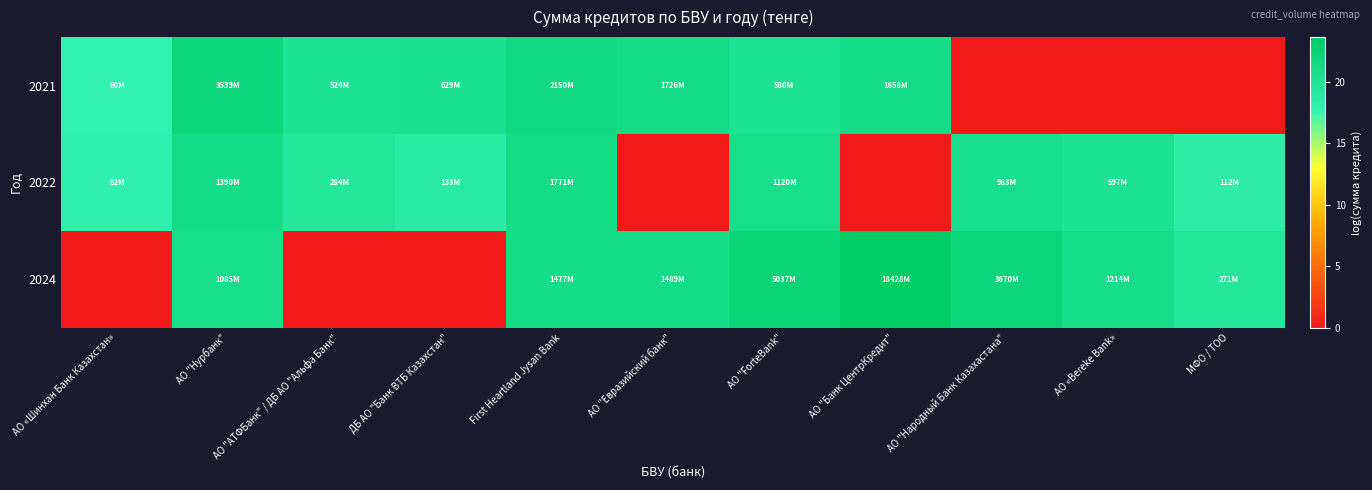

Reading right to left, list all the values displayed in this chart.

2021: МФО / ТОО=0.0	АО «Bereke Bank»=0.0	АО "Народный Банк Казахастана"=0.0	АО "Банк ЦентрКредит"=21.2	АО "ForteBank"=20.2	АО "Евразийский банк"=21.3	First Heartland Jysan Bank=21.5	ДБ АО "Банк ВТБ Казахстан"=20.3	АО "АТФБанк" / ДБ АО "Альфа Банк"=20.1	АО "Нурбанк"=22.0	АО «Шинхан Банк Казахстан»=17.9
2022: МФО / ТОО=18.5	АО «Bereke Bank»=20.2	АО "Народный Банк Казахастана"=20.7	АО "Банк ЦентрКредит"=0.0	АО "ForteBank"=20.8	АО "Евразийский банк"=0.0	First Heartland Jysan Bank=21.3	ДБ АО "Банк ВТБ Казахстан"=18.7	АО "АТФБанк" / ДБ АО "Альфа Банк"=19.5	АО "Нурбанк"=21.1	АО «Шинхан Банк Казахстан»=17.9
2024: МФО / ТОО=19.4	АО «Bereke Bank»=20.9	АО "Народный Банк Казахастана"=22.0	АО "Банк ЦентрКредит"=23.6	АО "ForteBank"=22.3	АО "Евразийский банк"=21.1	First Heartland Jysan Bank=21.1	ДБ АО "Банк ВТБ Казахстан"=0.0	АО "АТФБанк" / ДБ АО "Альфа Банк"=0.0	АО "Нурбанк"=20.8	АО «Шинхан Банк Казахстан»=0.0